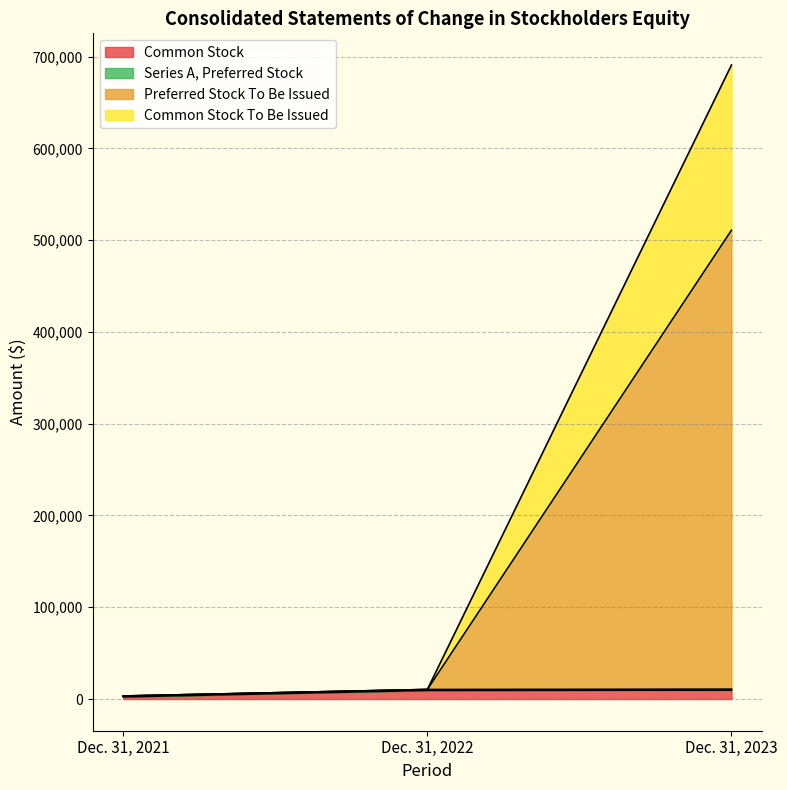

At which category is the sum across all series the highest?

Dec. 31, 2023